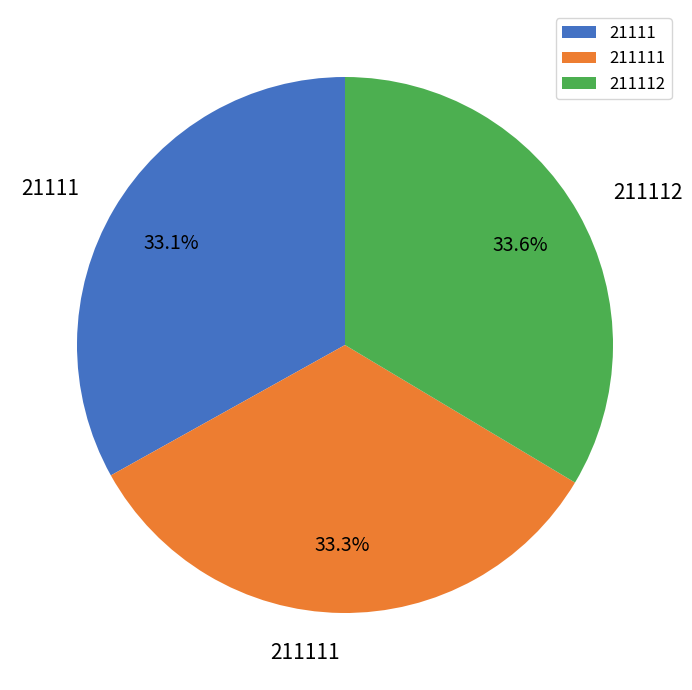

What percentage is the 21111 slice, to the nearest percent?

33%